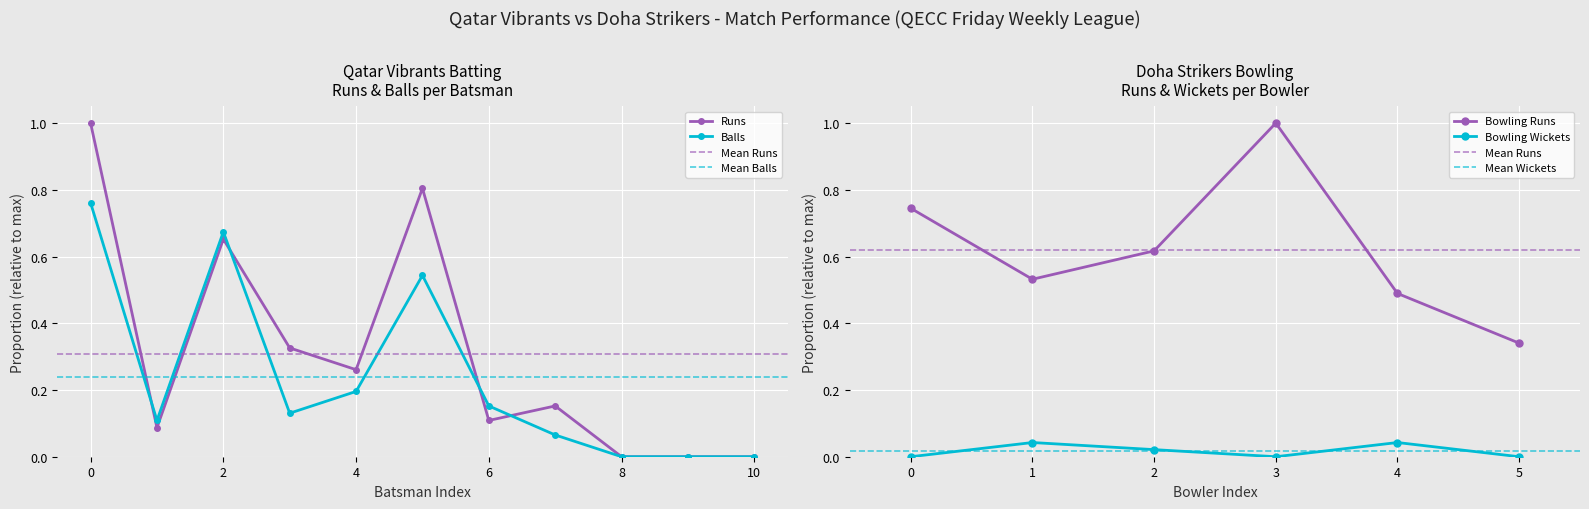

Is it true that Runs equals 1.0 at 0?

True